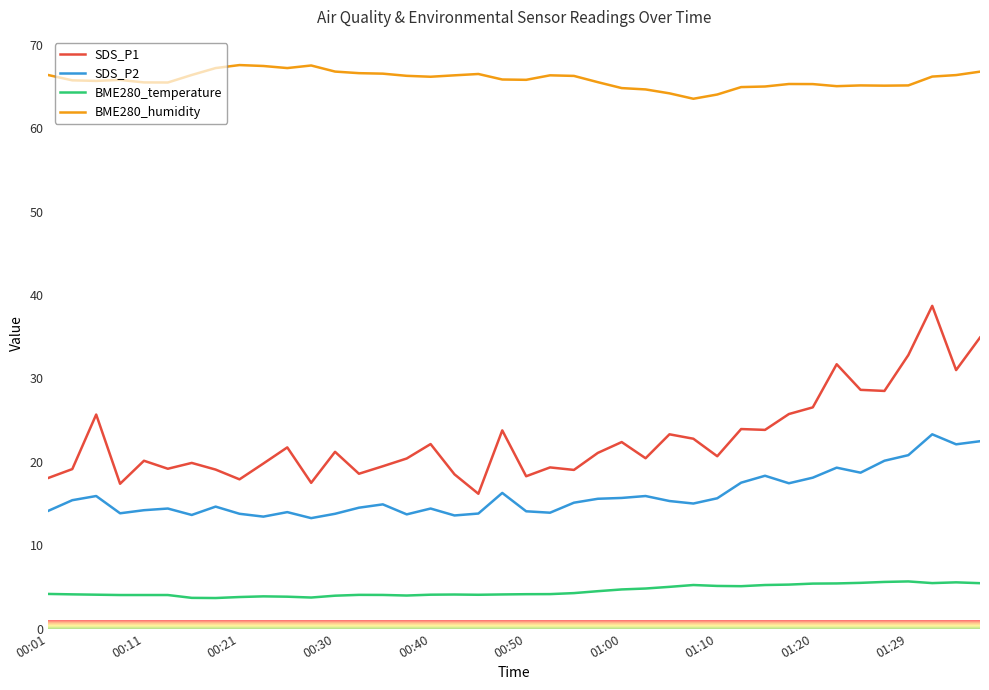

True or false: SDS_P1 and BME280_humidity intersect in this chart.

False